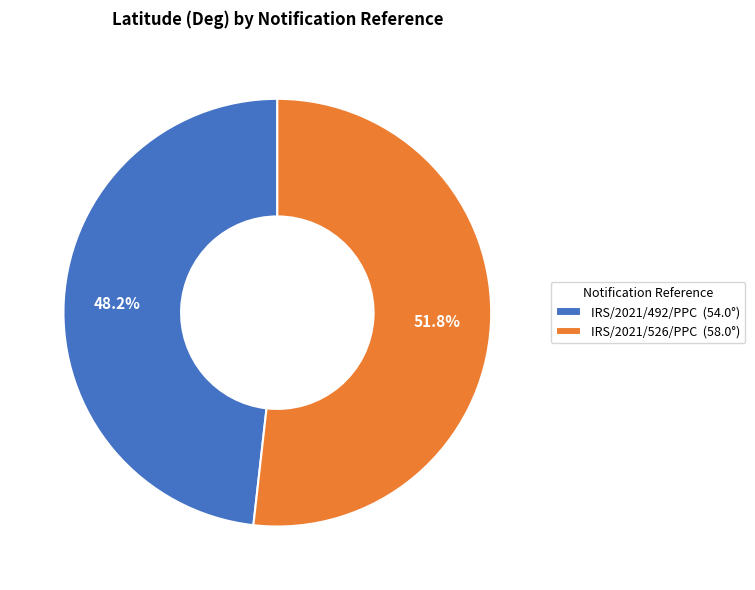

Count the number of slices in the pie.

2